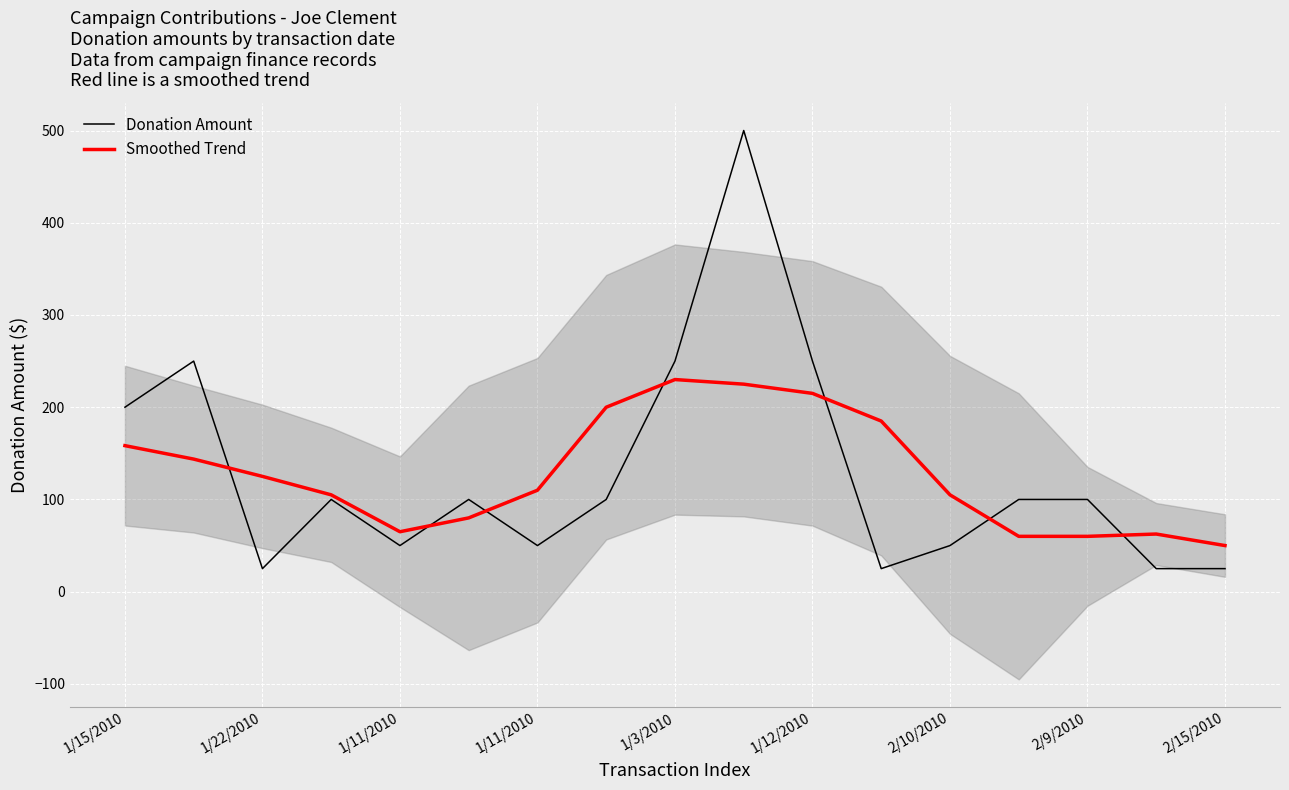

How many categories are shown in the chart?

17